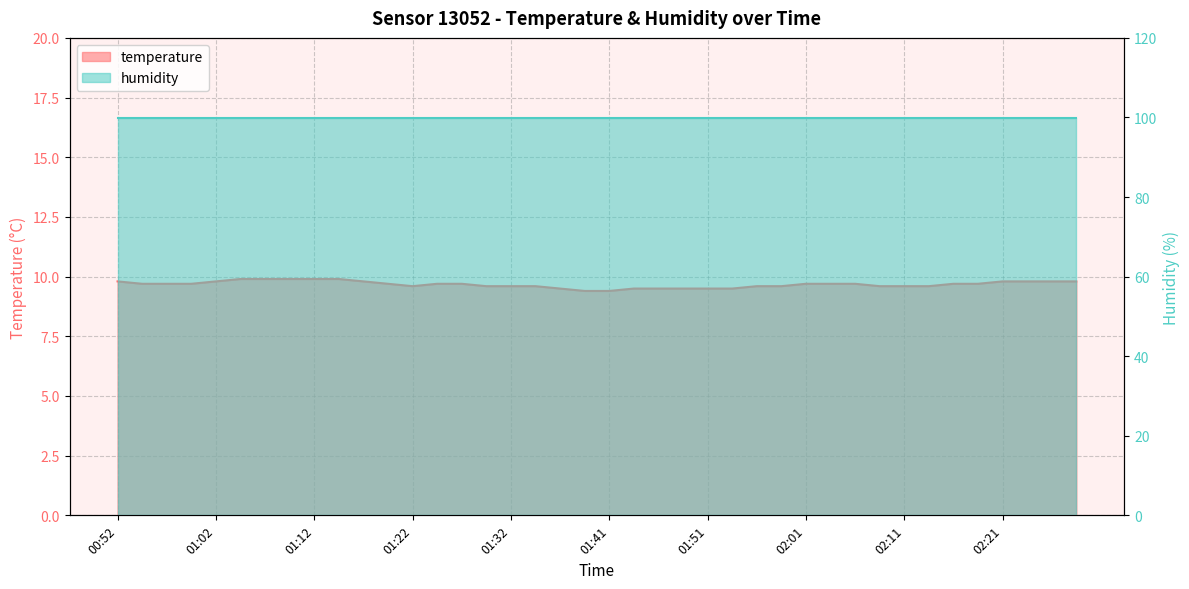

What is the sum of all values?

387.0